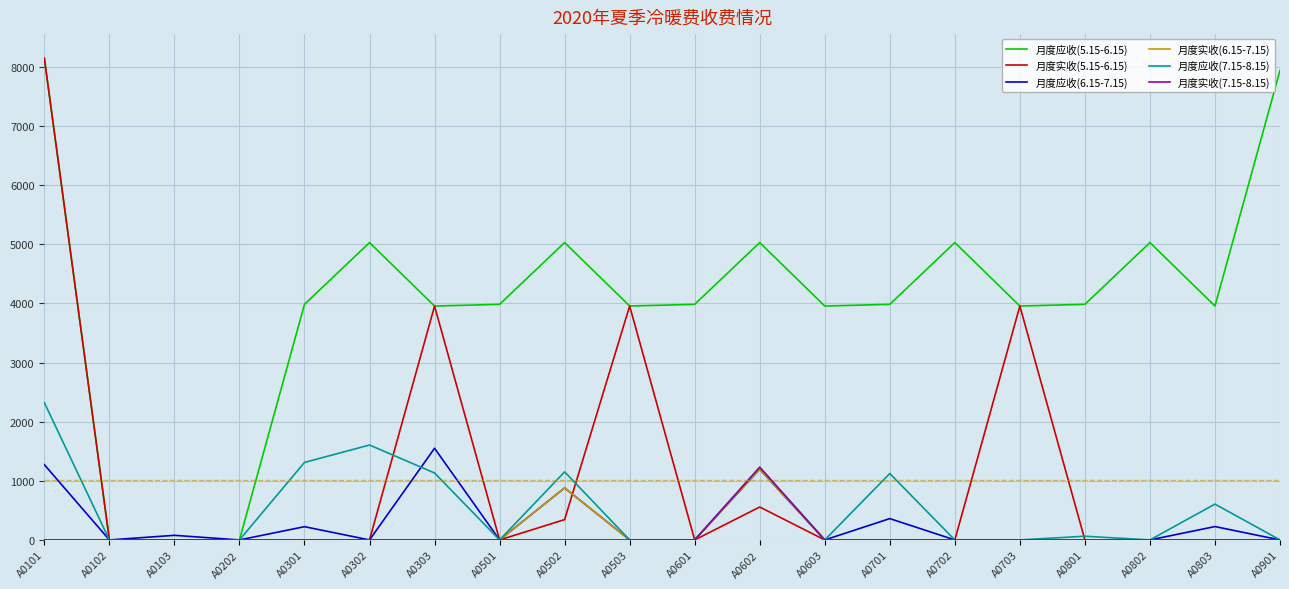

What is the spread (max minus min) of values at A0101?

8148.3